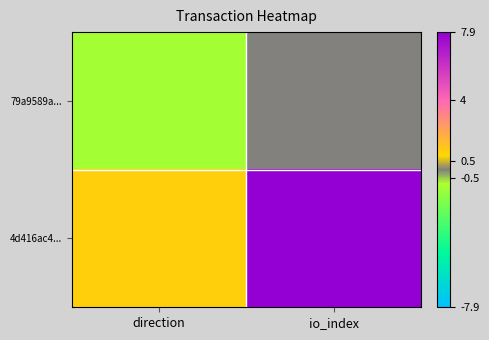

Between direction and io_index, which is larger?

io_index